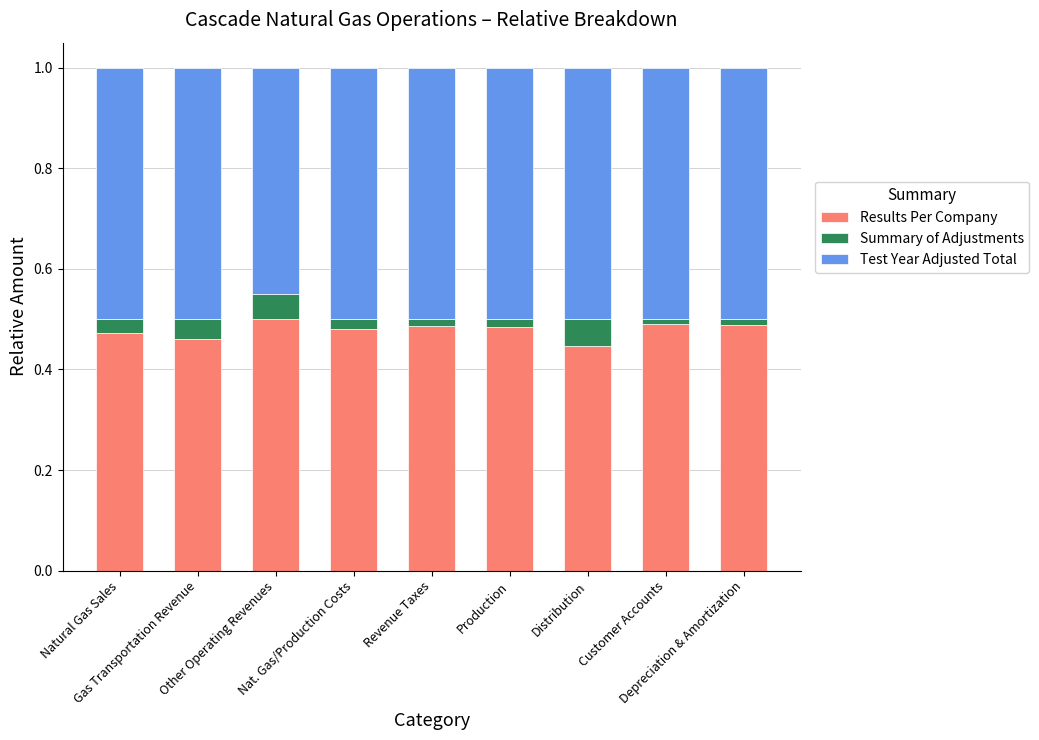

Which series has the largest total across all categories?

Test Year Adjusted Total